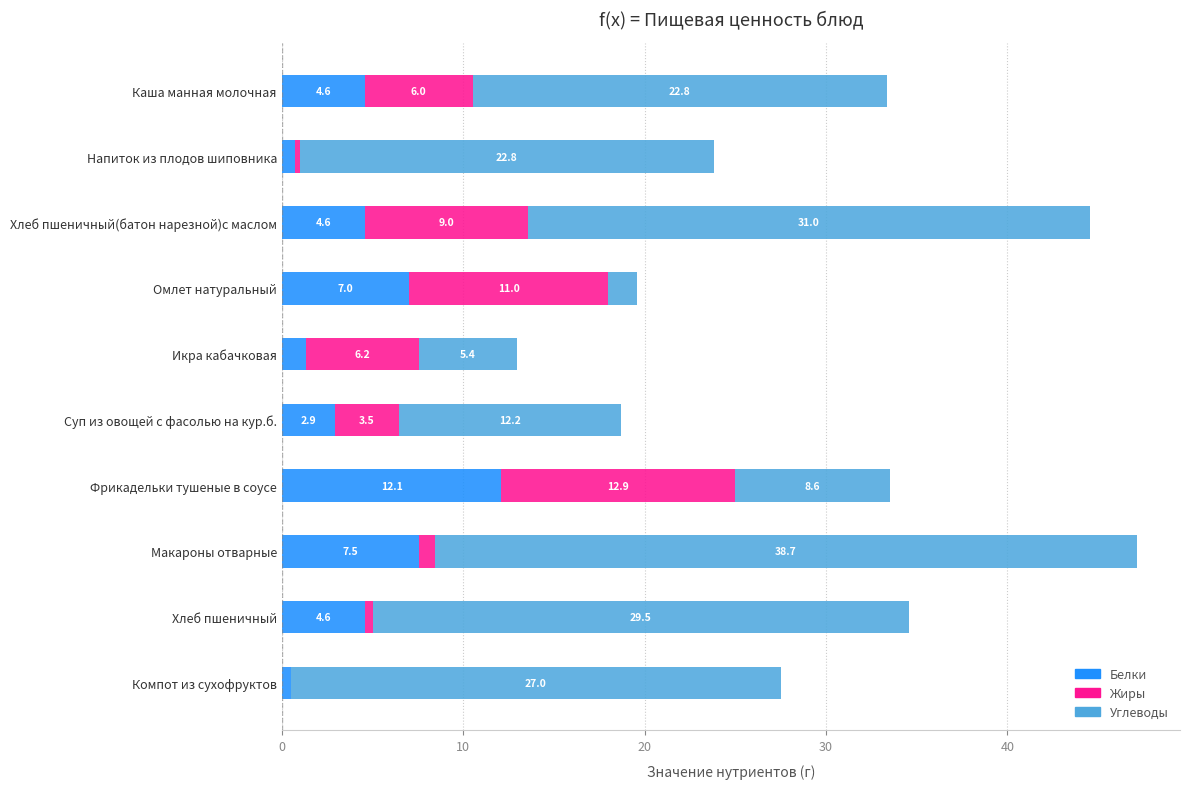

How many distinct data groups are displayed?

3